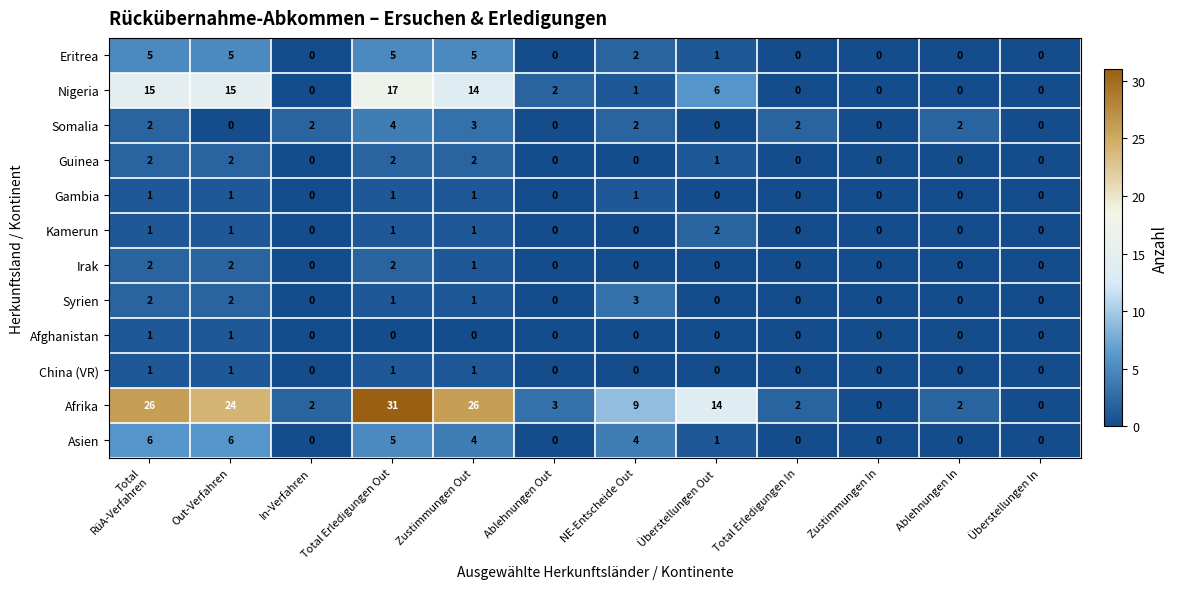

Which series has the largest total across all categories?

Afrika